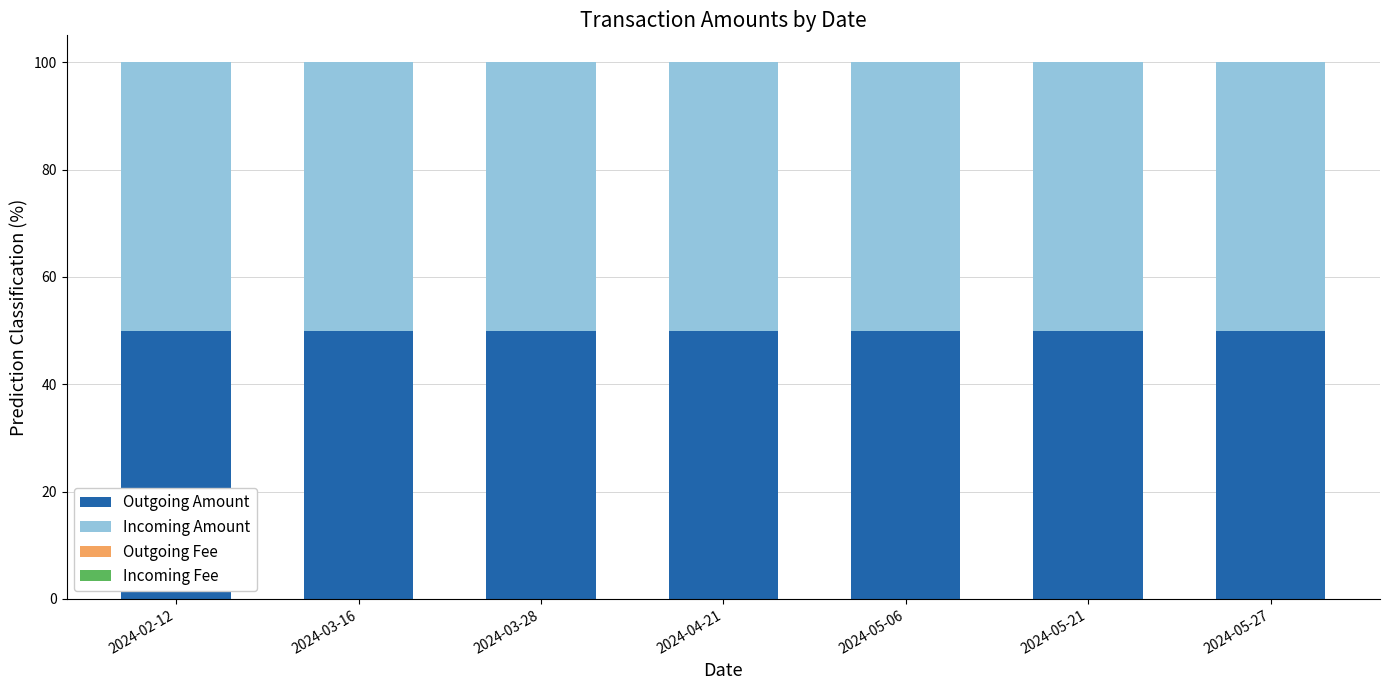

True or false: Outgoing Amount has a value of 50.0 at 2024-03-28.

True